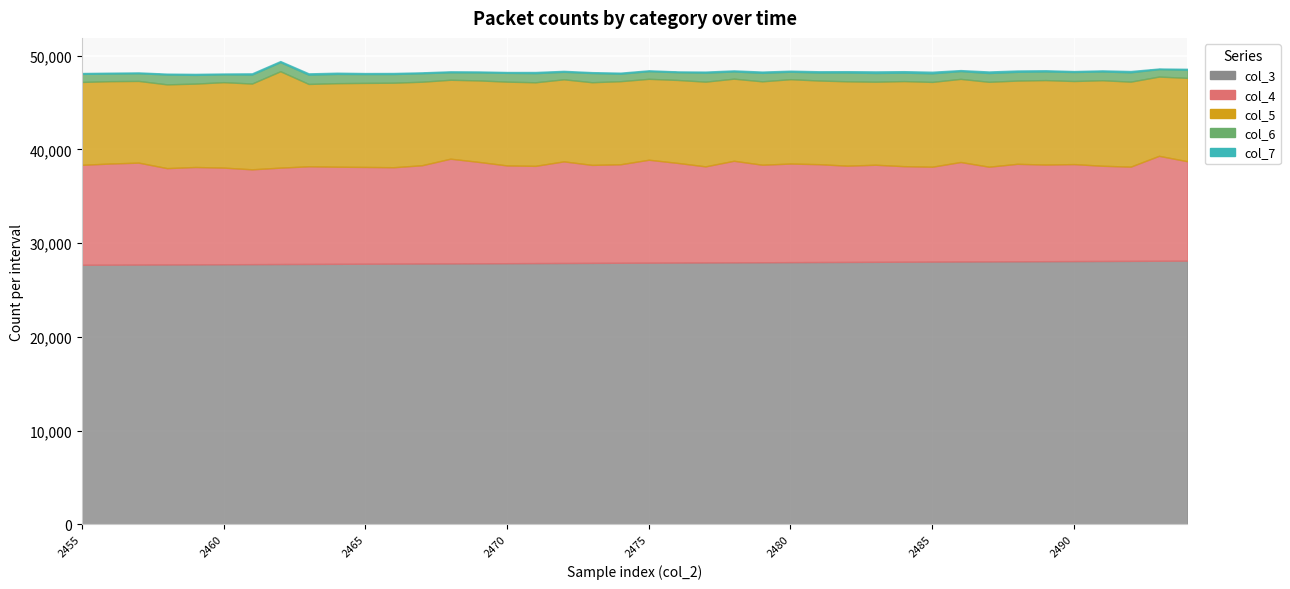

The col_6 series shows 1054 at 2458. True or false?

True